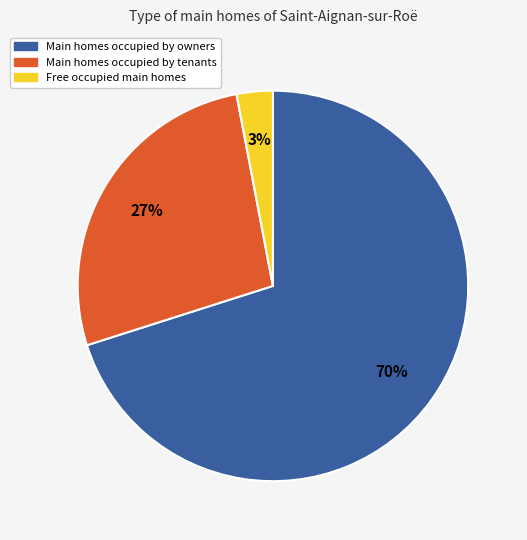

What is the largest slice in the pie chart?

Main homes occupied by owners